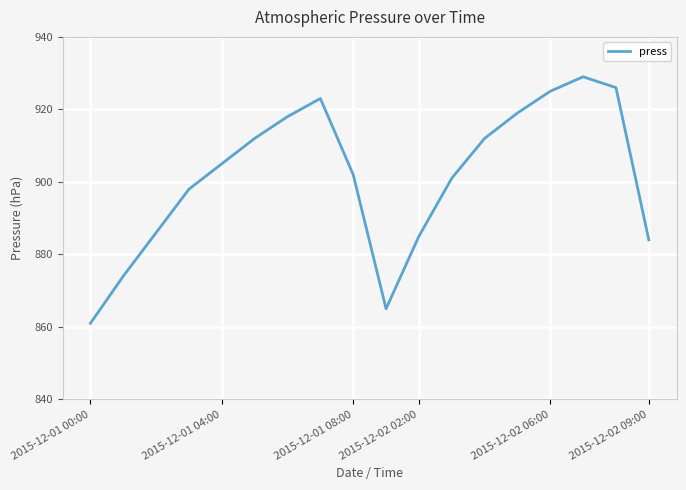

What is the minimum value shown in the chart?

861